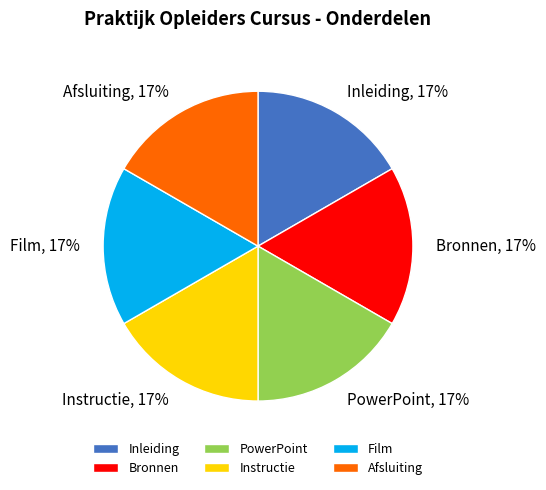

To the nearest percent, what percentage of the pie is Bronnen?

17%